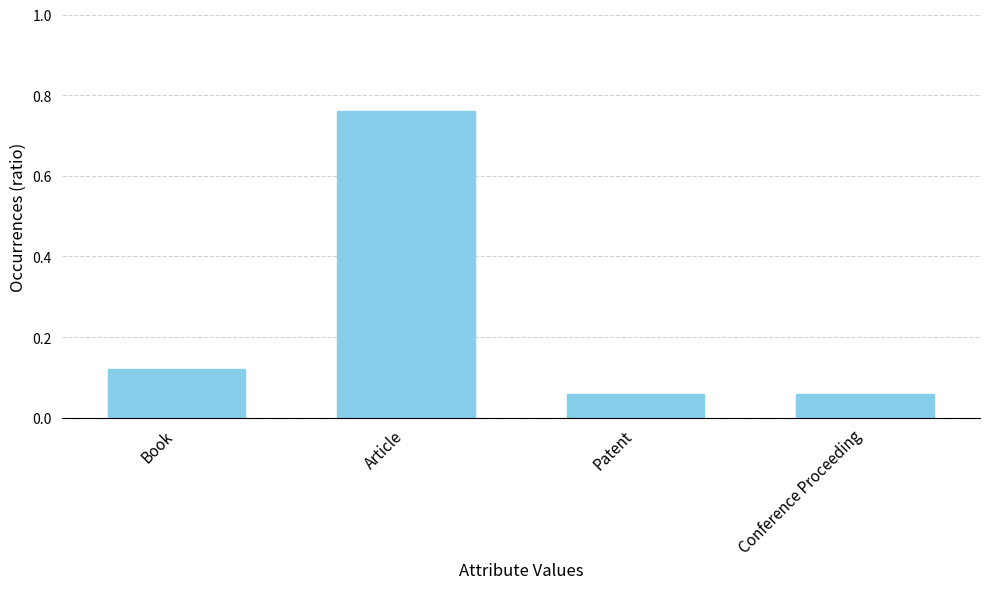

Is it true that the value at Article is 0.2?

False